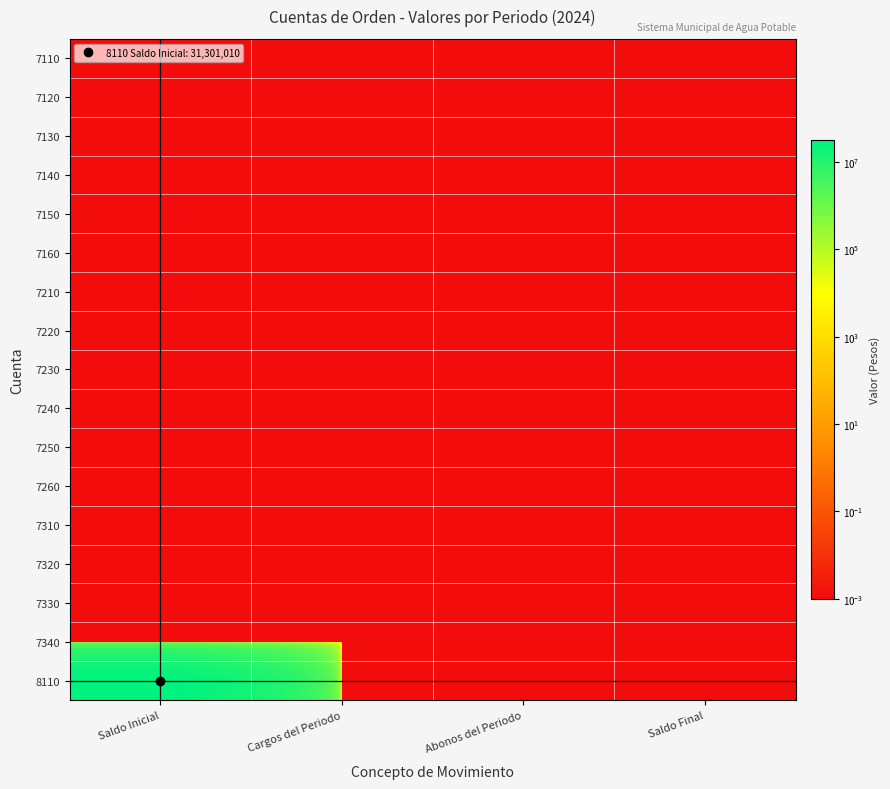

At which category does the chart reach its minimum across all series?

Saldo Inicial